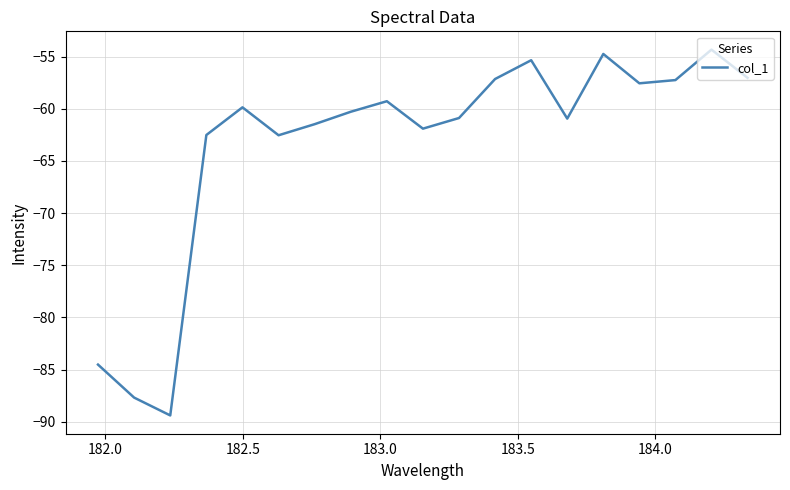

What is the difference between the maximum and minimum values?

35.1